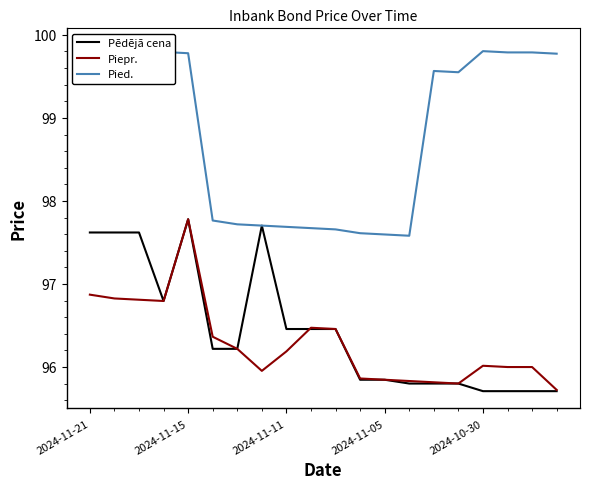

The value of Pēdējā cena at 2024-11-21 is 50.5. True or false?

False